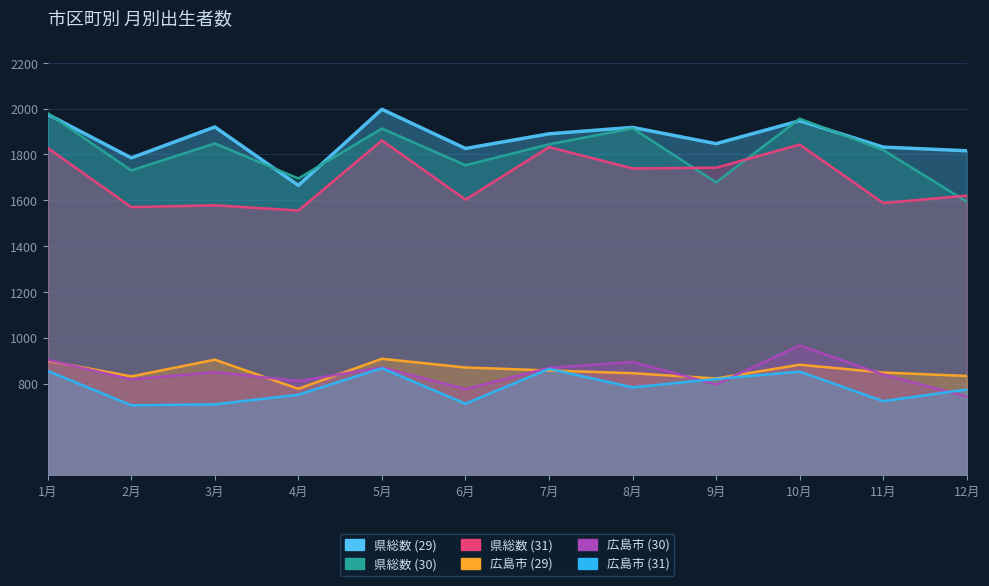

What are all the series names shown in the legend?

県総数 (29), 県総数 (30), 県総数 (31), 広島市 (29), 広島市 (30), 広島市 (31)